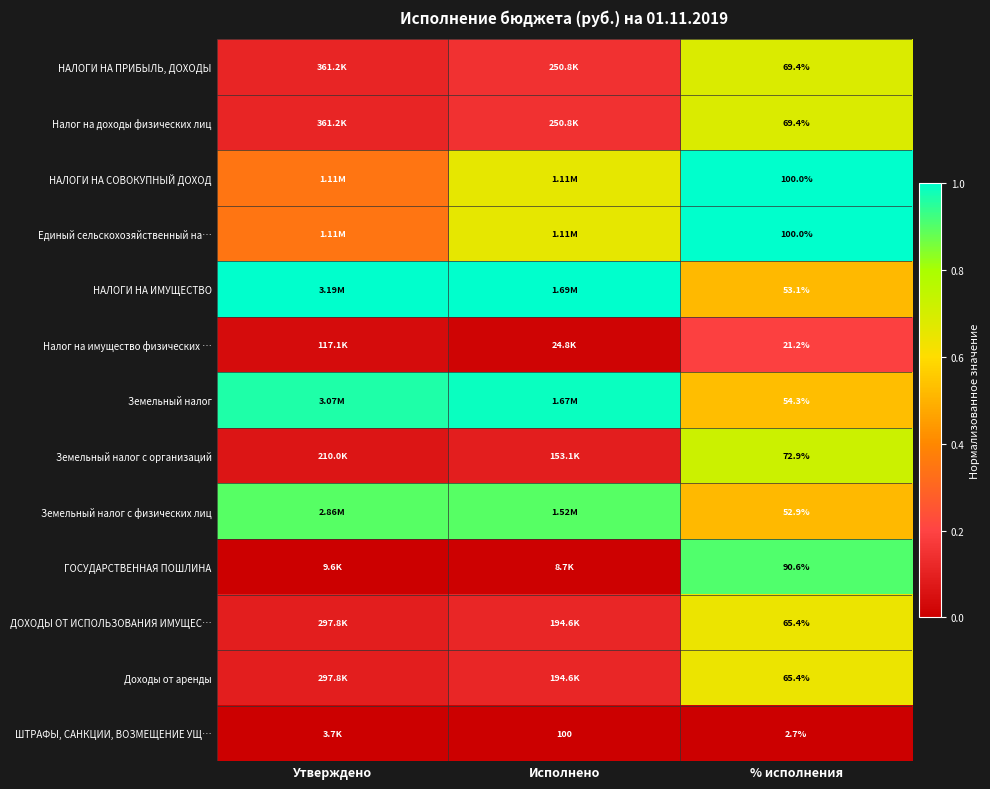

At how many categories does at least one series exceed 0?

3